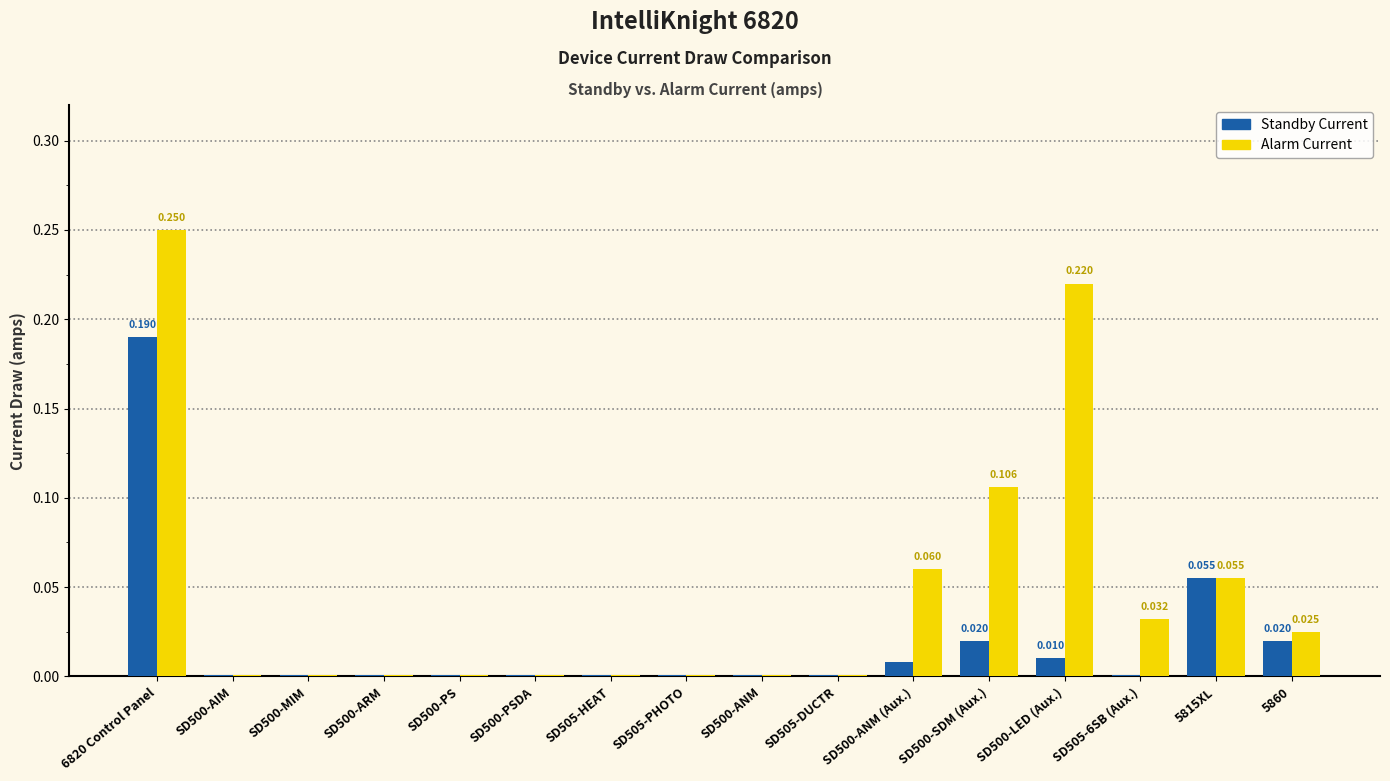

Which series has the largest total across all categories?

Alarm Current